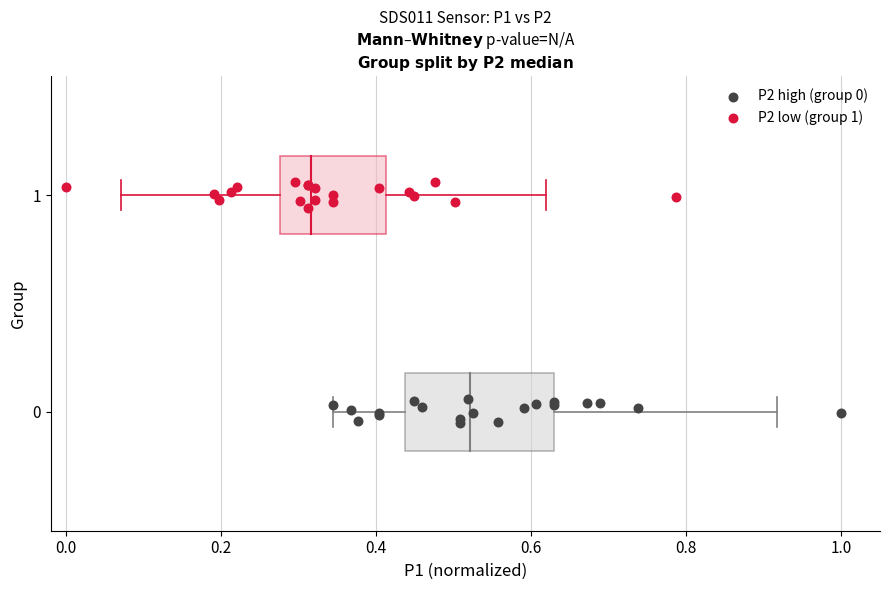

Which series reaches the maximum Y coordinate?

P2 low (group 1)